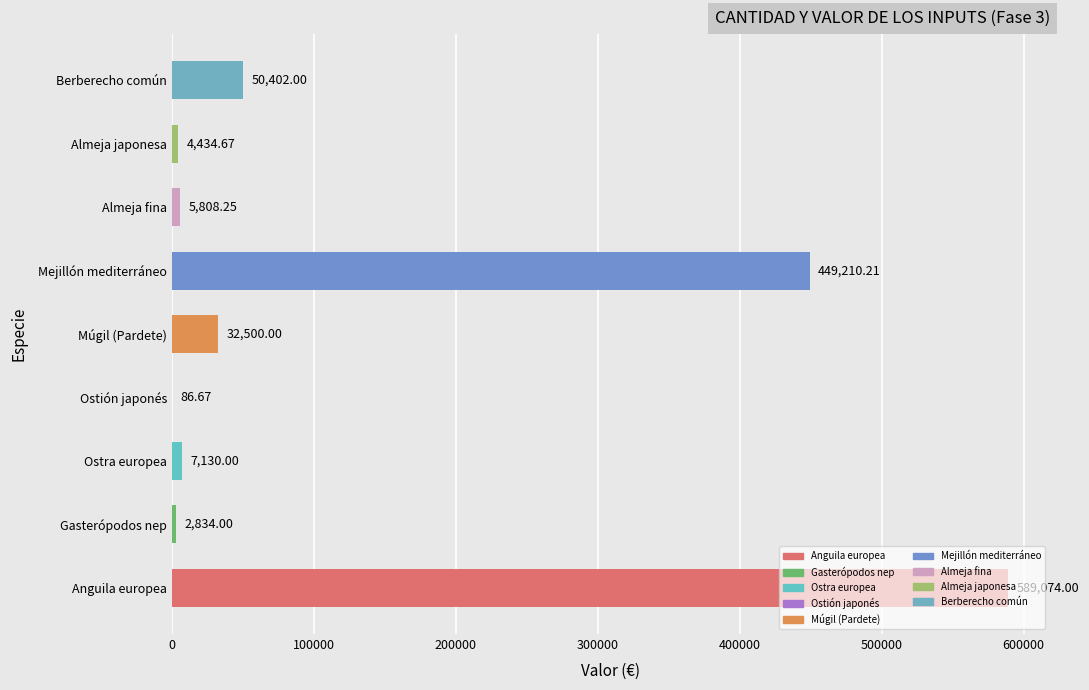

Which label corresponds to the largest value in the chart?

Anguila europea